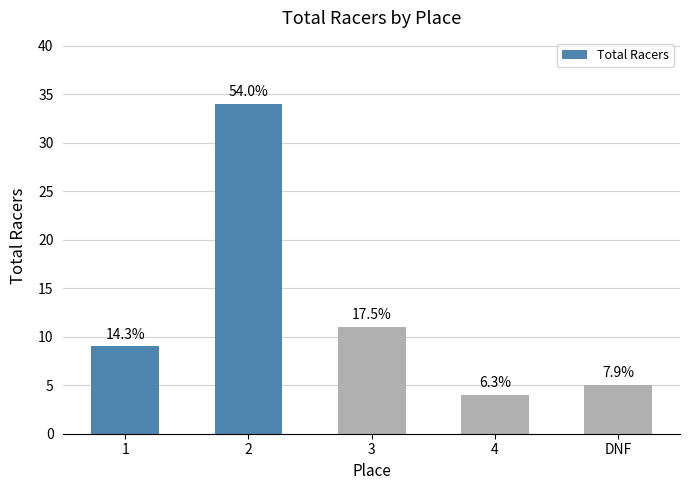

What is the sum of all values?

63